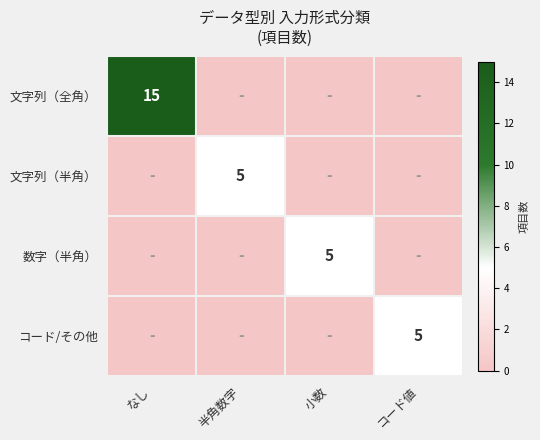

The 数字（半角） series shows 7 at 小数. True or false?

False